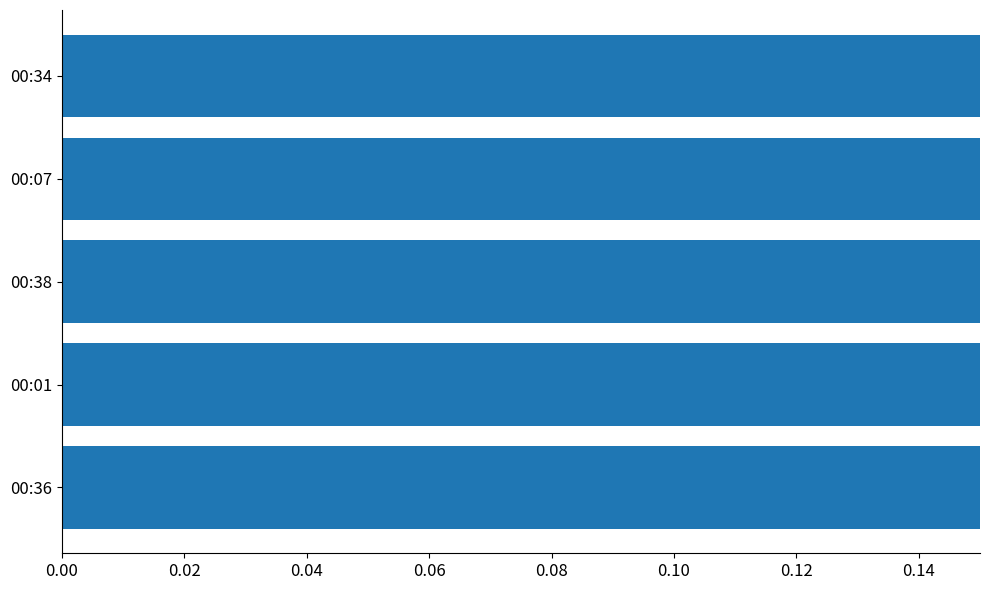

Reading left to right, extract all data points from this chart.

1.0	1.0	0.9	0.9	0.8